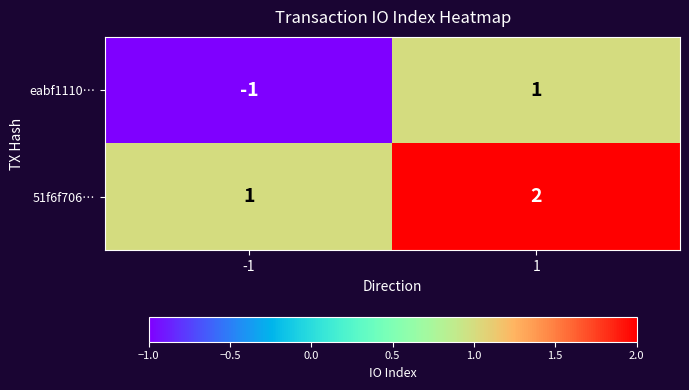

Which series has the largest total across all categories?

51f6f706…